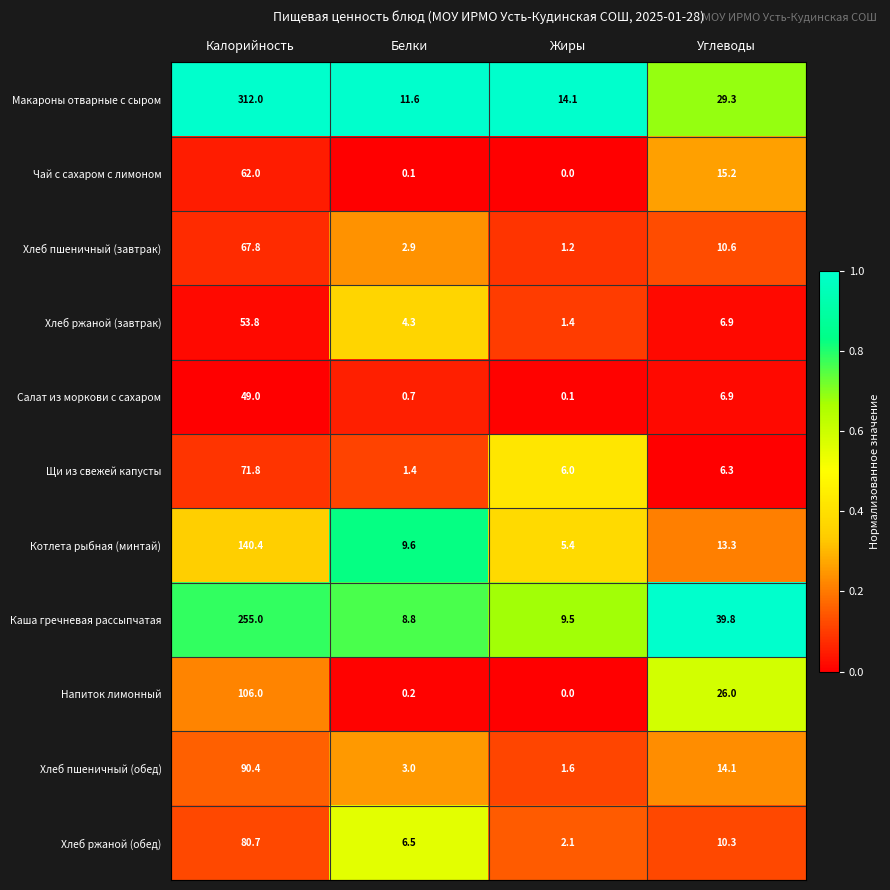

Which series has the largest total across all categories?

Макароны отварные с сыром